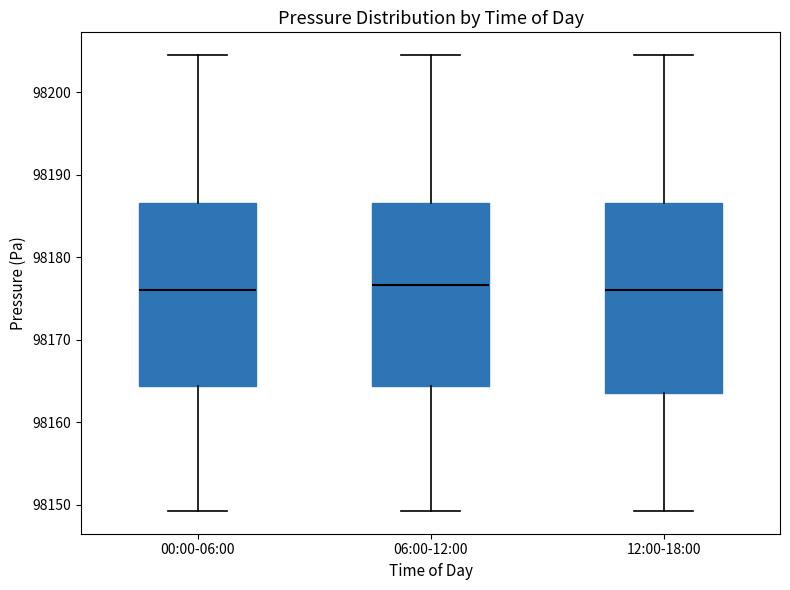

Where is the lower edge of the box for 12:00-18:00 on the y-axis? The values are not printed on the chart, so give them approximately, as read against the axis.

98164